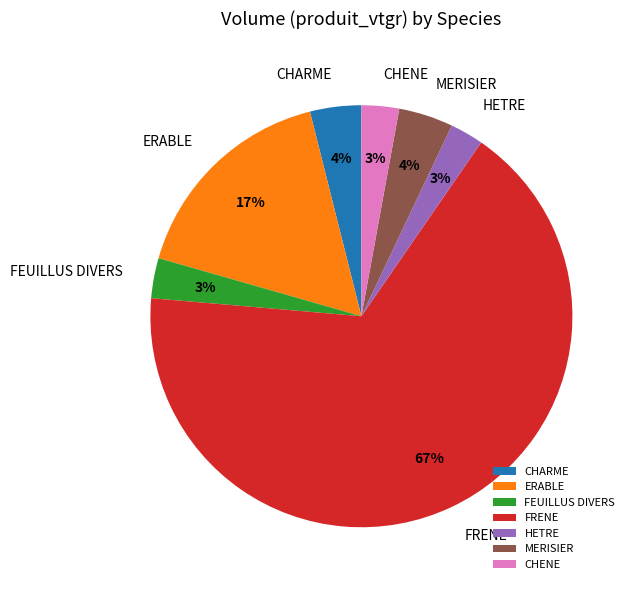

Which category has the biggest portion of the pie?

FRENE